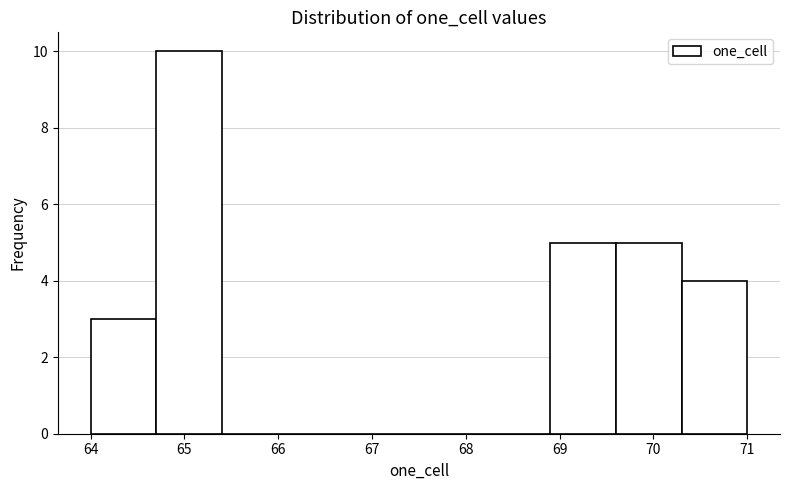

Over which range of the x-axis is the bar tallest?

64.7 to 65.4